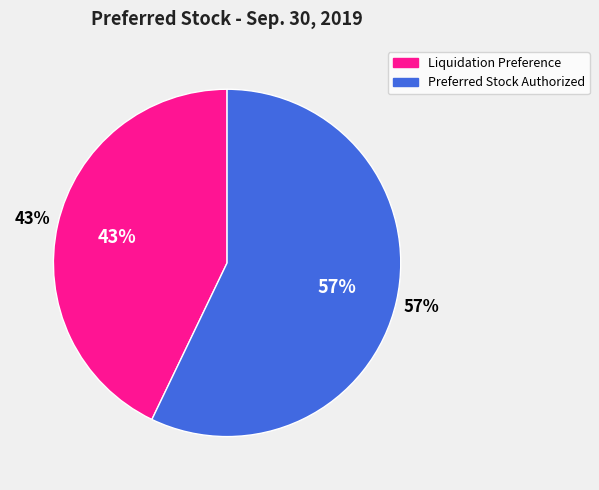

Which category has the biggest portion of the pie?

Preferred Stock Authorized (Cumulative)